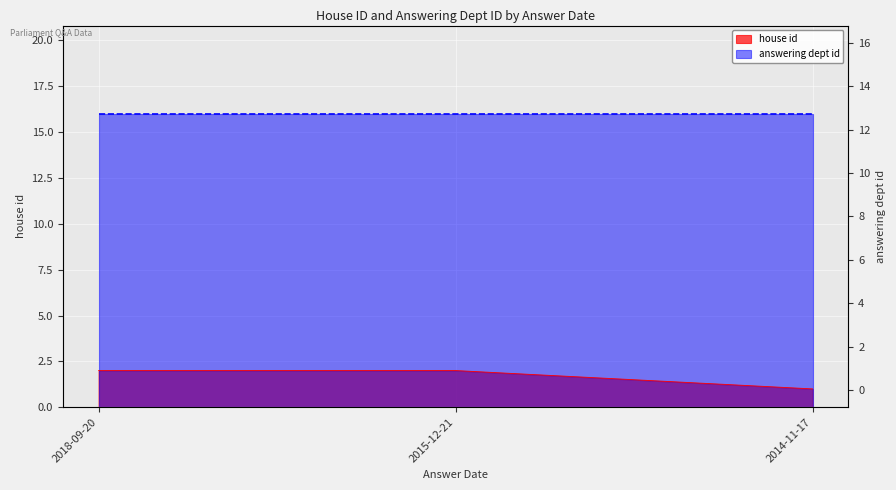

Rank the categories by value from lowest to highest.

2014-11-17, 2018-09-20, 2015-12-21